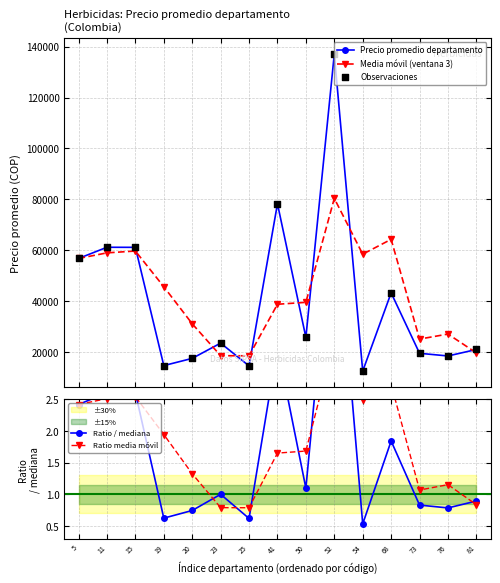

Which series reaches the maximum Y coordinate?

Precio promedio departamento